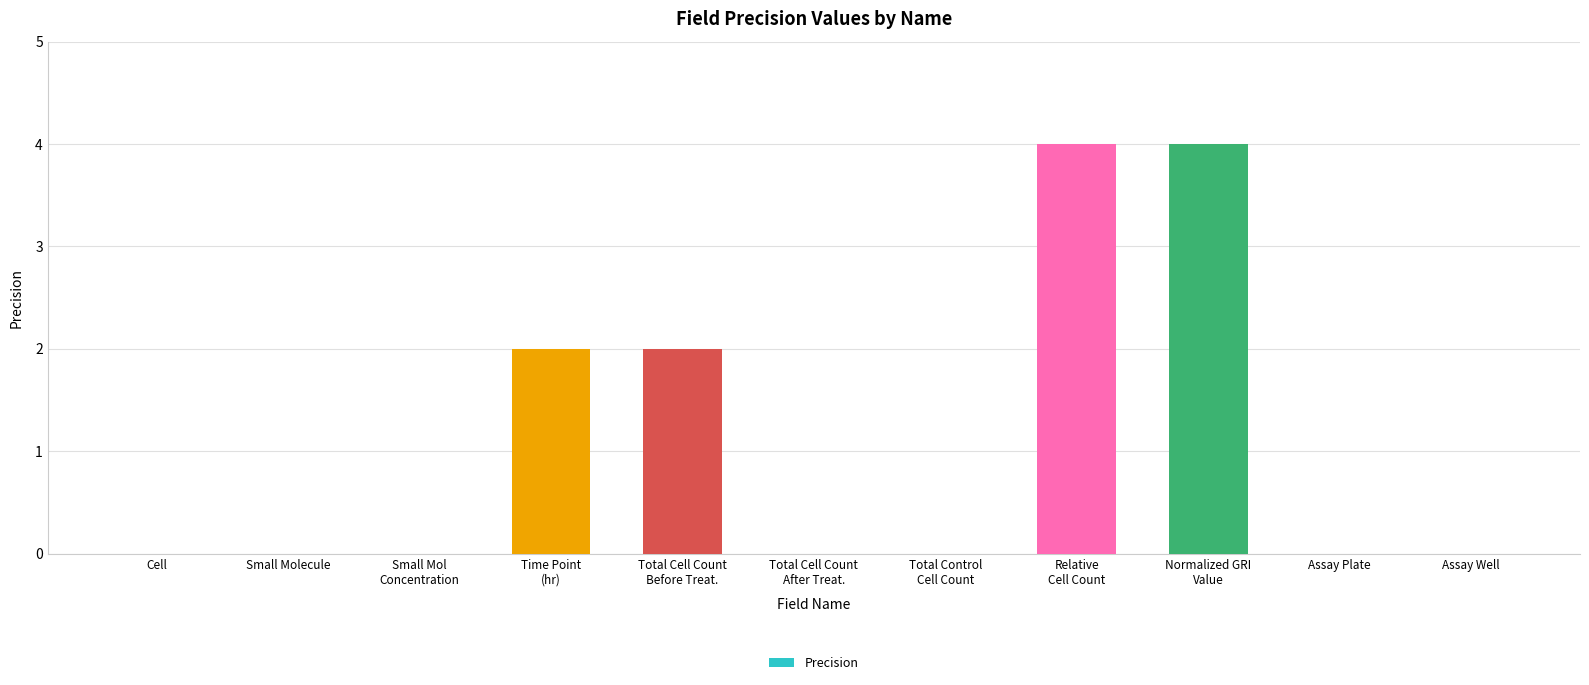

What is the sum of all values?

12